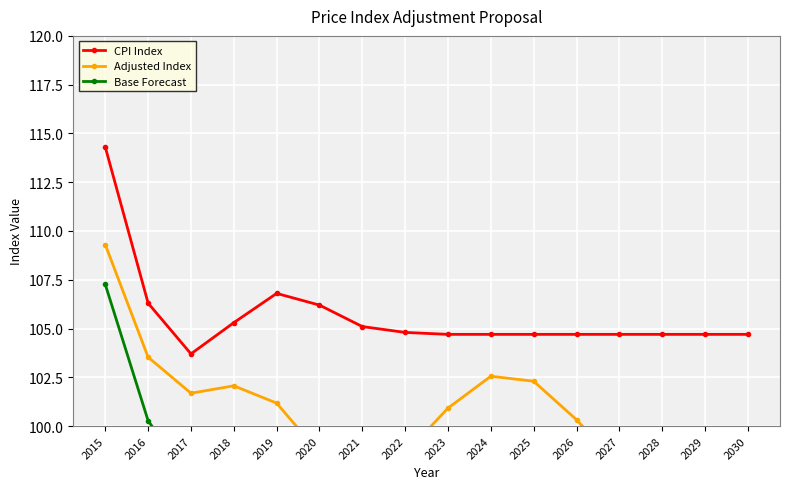

Rank the categories by CPI Index value from highest to lowest.

2015, 2019, 2016, 2020, 2018, 2021, 2022, 2023, 2024, 2025, 2026, 2027, 2028, 2029, 2030, 2017